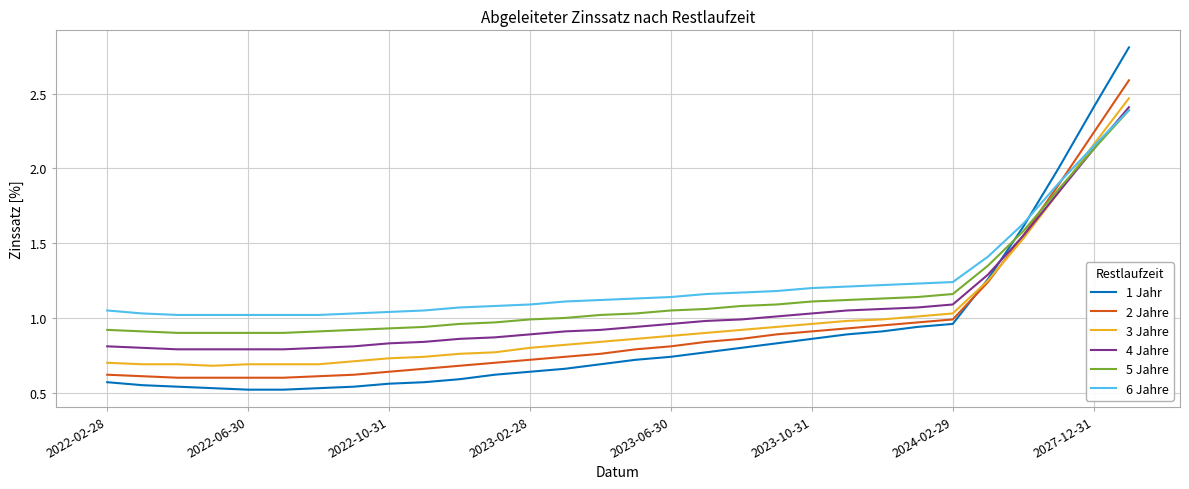

What is the difference between the highest and lowest values at 2027-12-31?

0.3